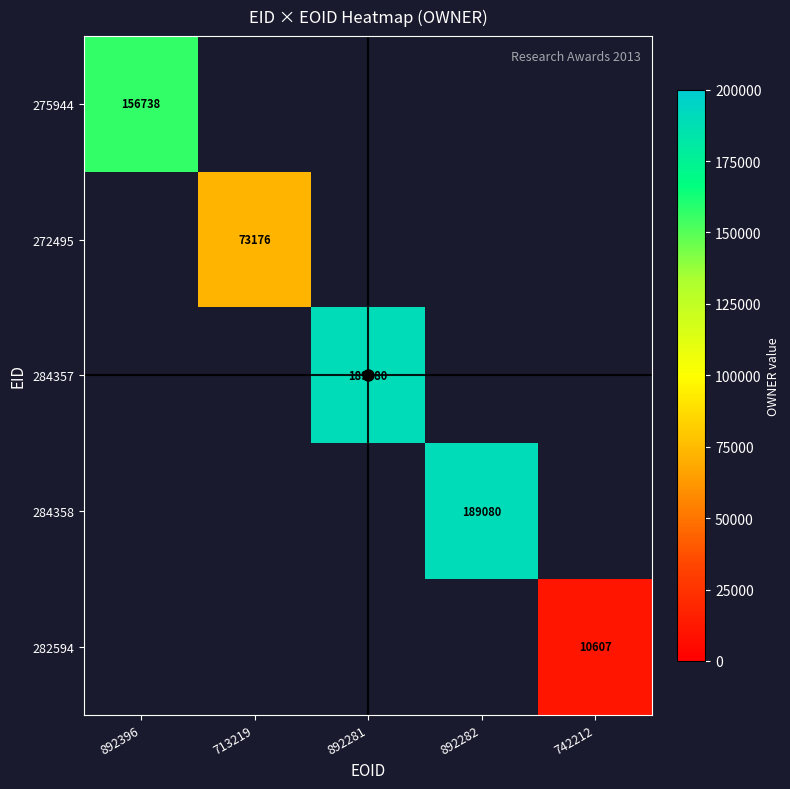

Which category has the highest value across all series?

892281